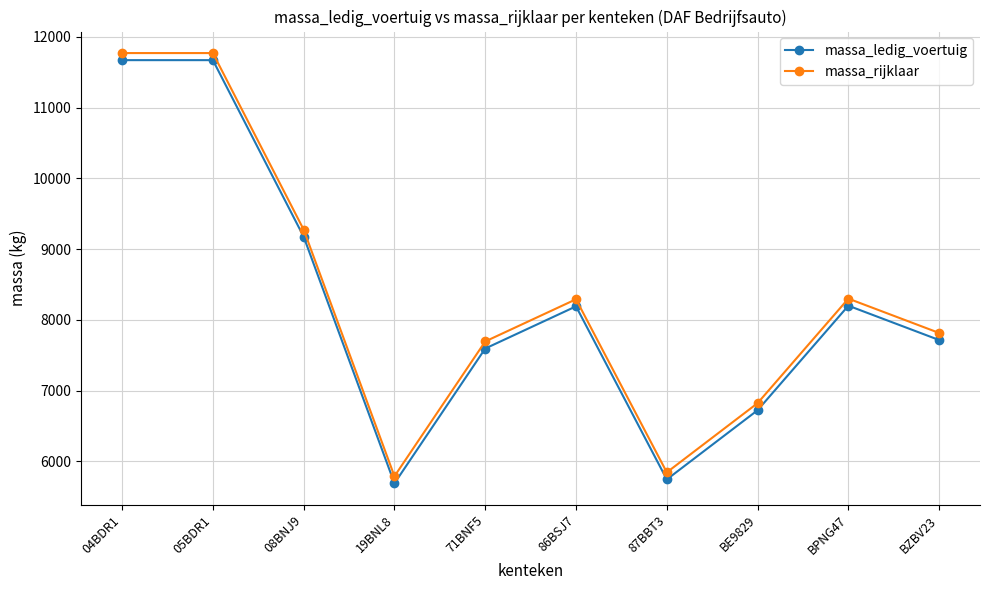

What is the spread (max minus min) of values at 87BBT3?

100